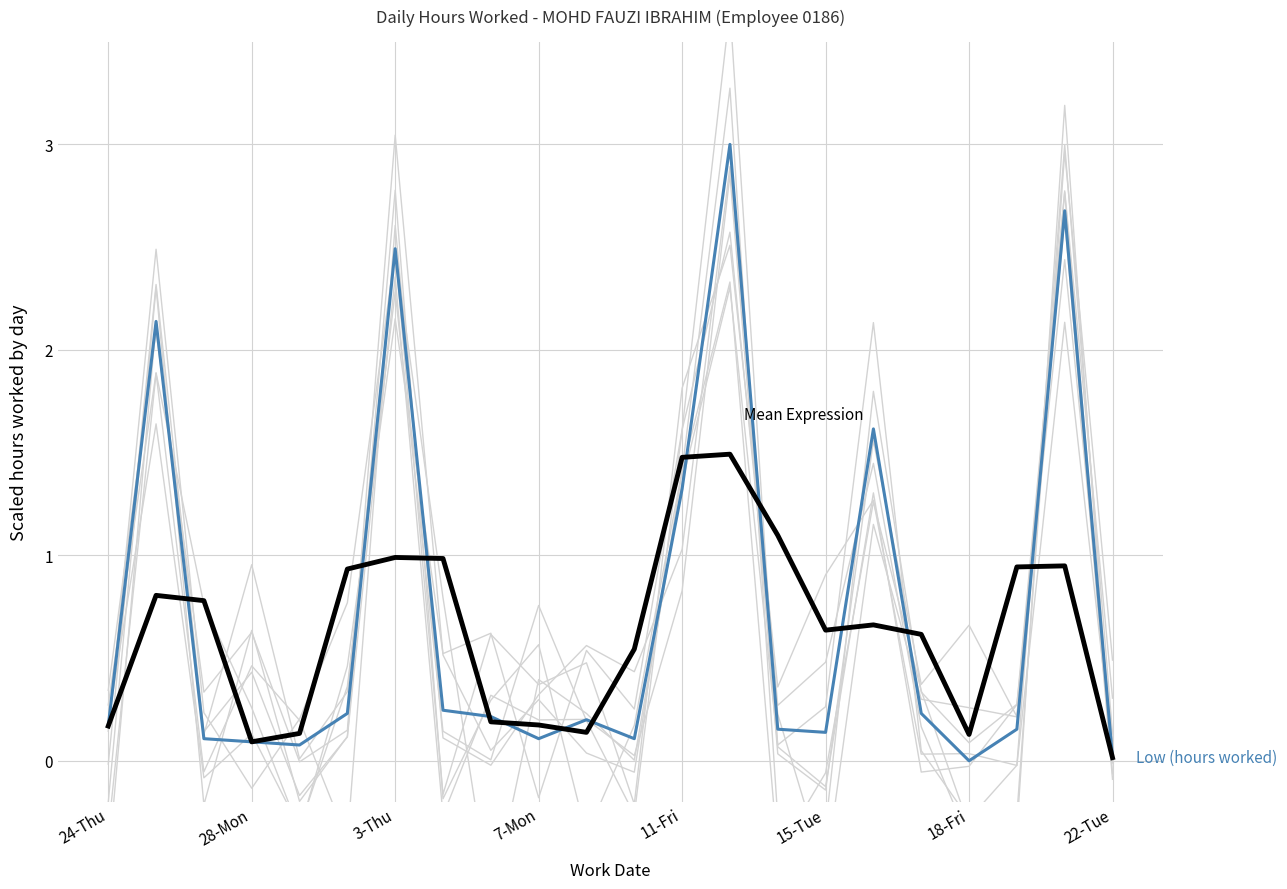

Is it true that Low (hours worked) equals 0.5 at 11-Fri?

False